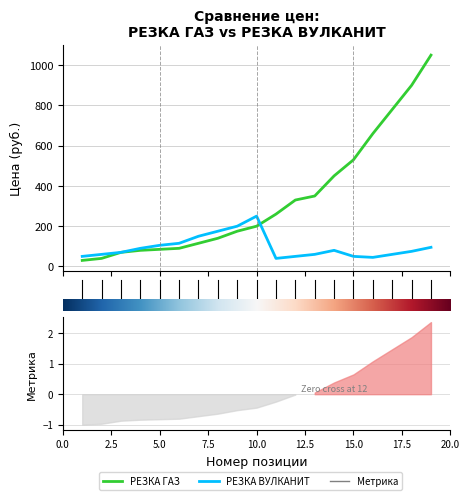

What is the difference between the second highest and second lowest values in the РЕЗКА ВУЛКАНИТ series?

155